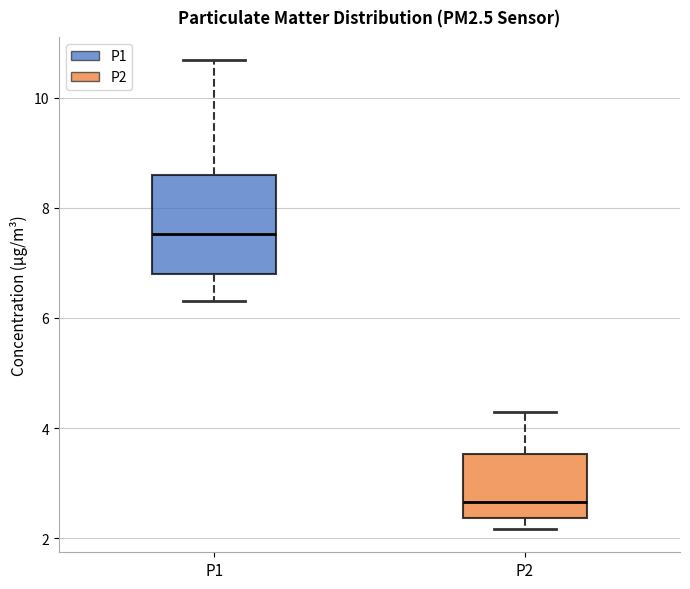

Reading left to right, transcribe this box plot: for each box, give where its median line is, the range the box spans, and where its two whiskers end, as read against the y-axis. The values are not printed on the chart, so give them approximately, as read against the axis.

P1: median 7.6, box 6.8 to 8.6, whiskers 6.4 to 10.6
P2: median 2.6, box 2.4 to 3.6, whiskers 2.2 to 4.4